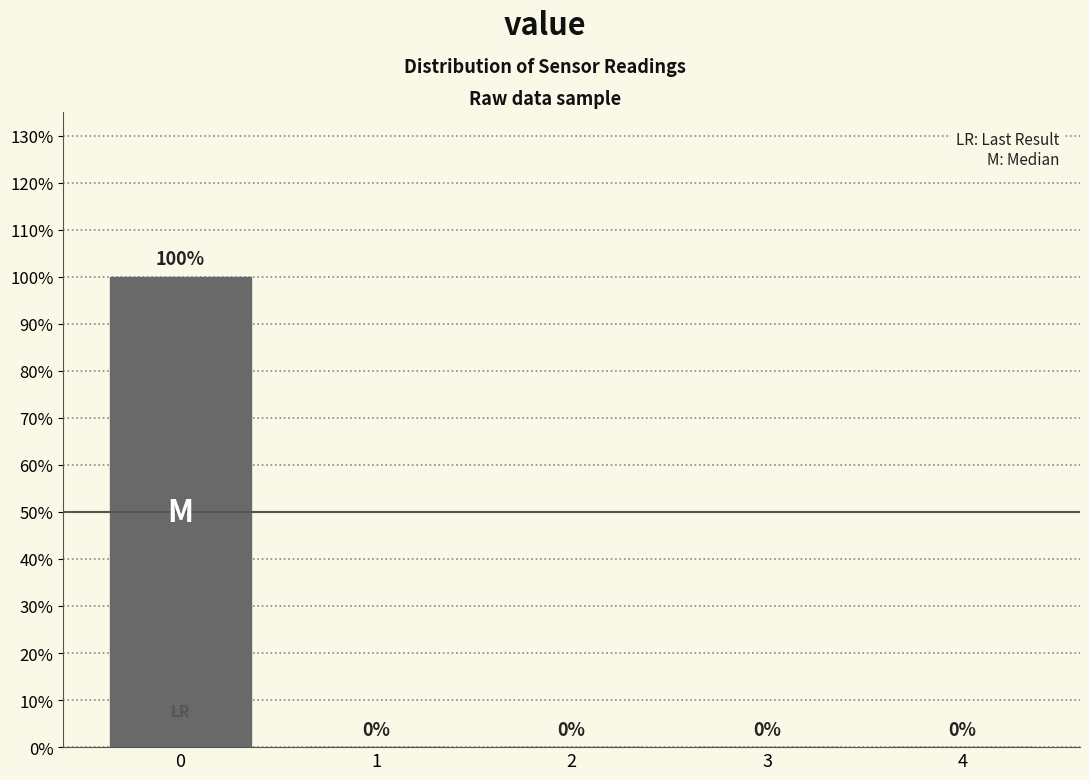

How tall is the bar that spans -0.5 to 0.5 on the x-axis?

100